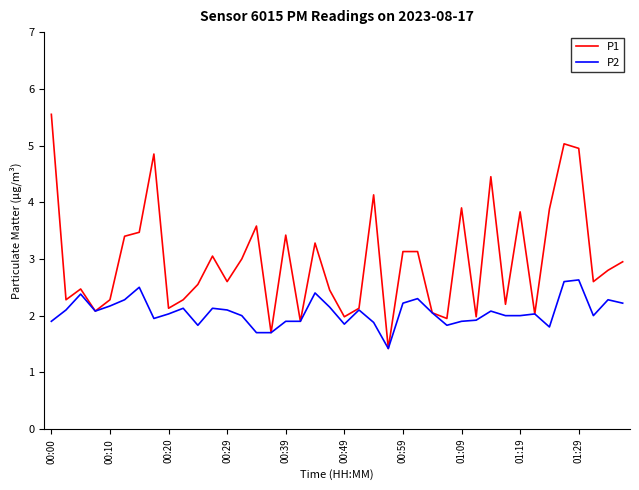

Rank the series by their maximum value, from highest to lowest.

P1, P2